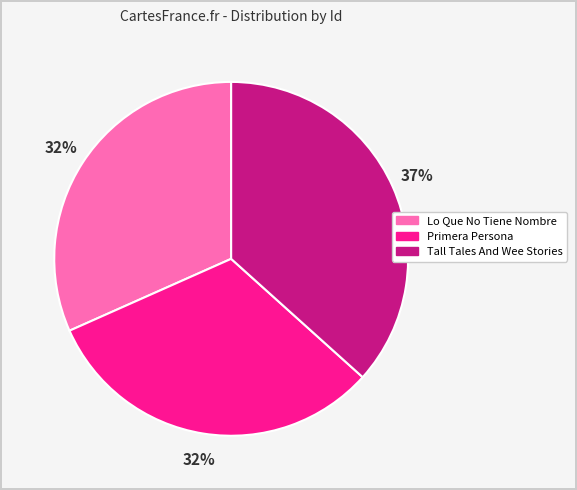

The Tall Tales And Wee Stories slice represents 37% of the pie. True or false?

True